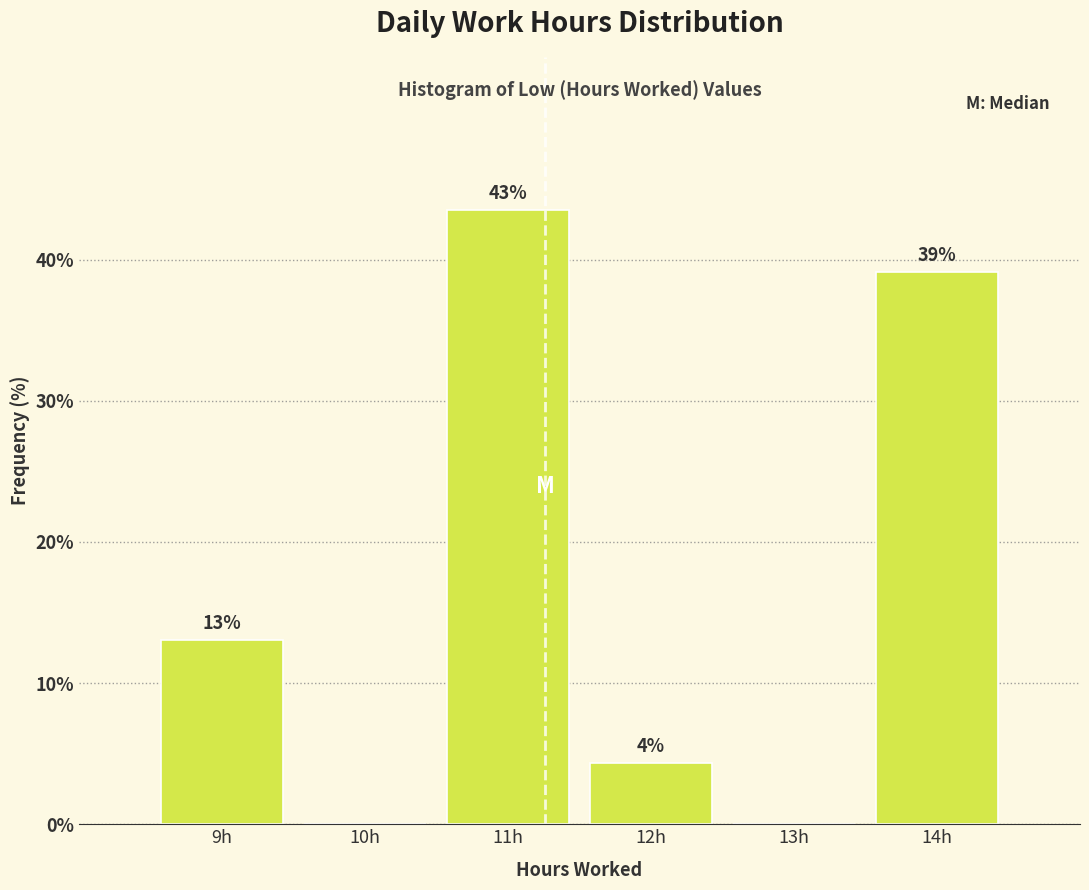

Which range on the x-axis has the tallest bar?

10.5 to 11.5